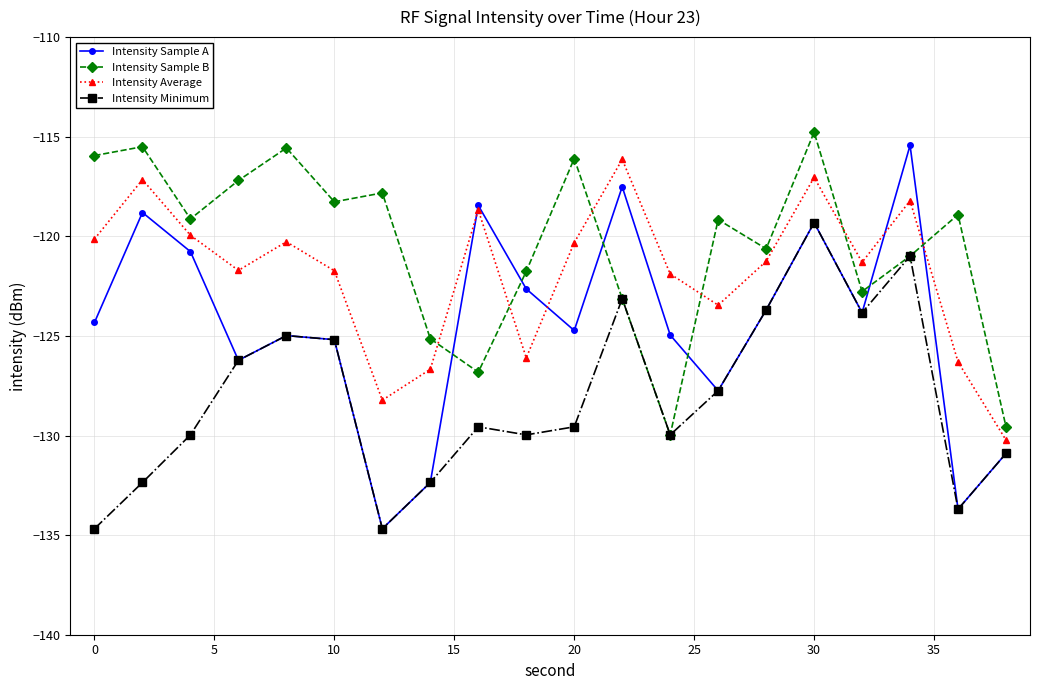

Which series has the largest total across all categories?

Intensity Sample B